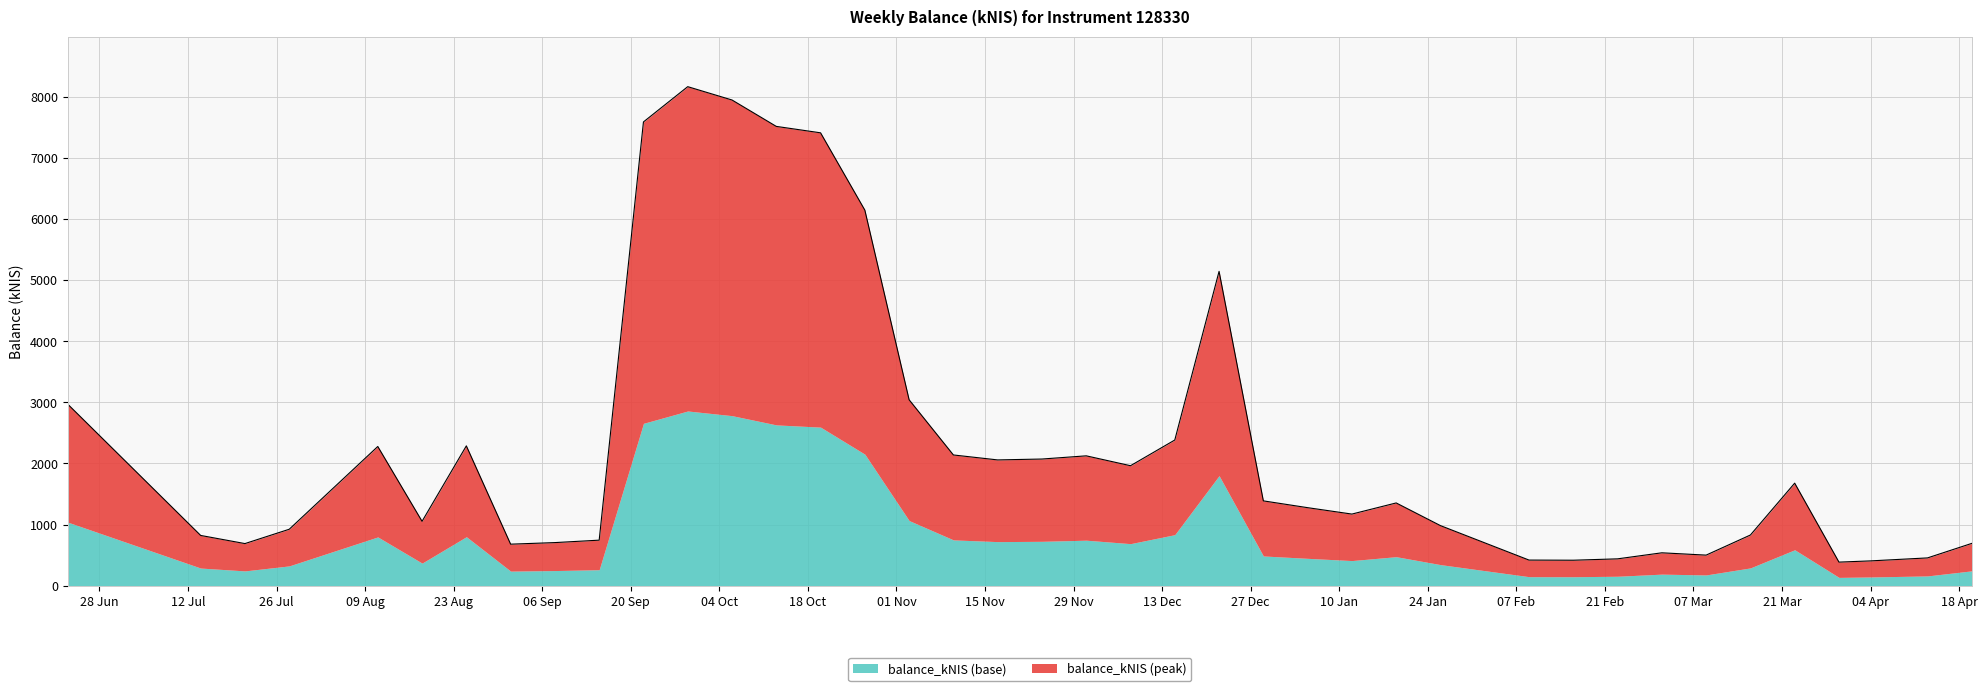

What is the highest value of the balance_kNIS (base) series?

2859.5